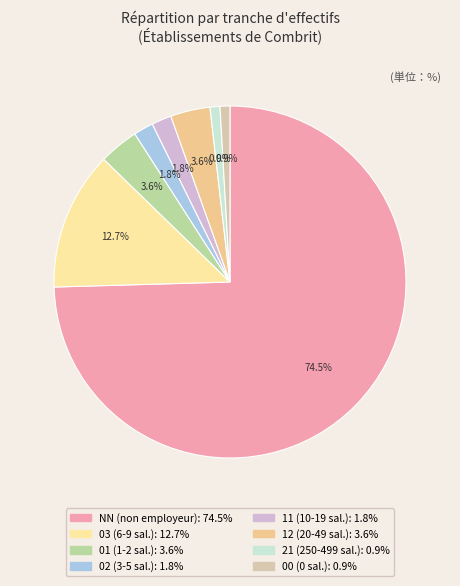

To the nearest percent, what is the combined percentage of 00 and 03?

14%